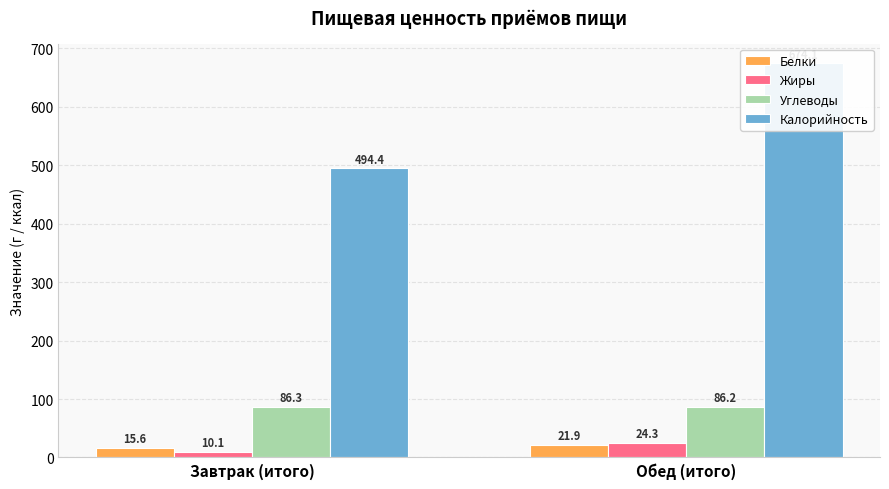

Reading right to left, extract all data points from this chart.

Белки: Обед (итого)=21.9	Завтрак (итого)=15.6
Жиры: Обед (итого)=24.3	Завтрак (итого)=10.1
Углеводы: Обед (итого)=86.2	Завтрак (итого)=86.3
Калорийность: Обед (итого)=674.1	Завтрак (итого)=494.4